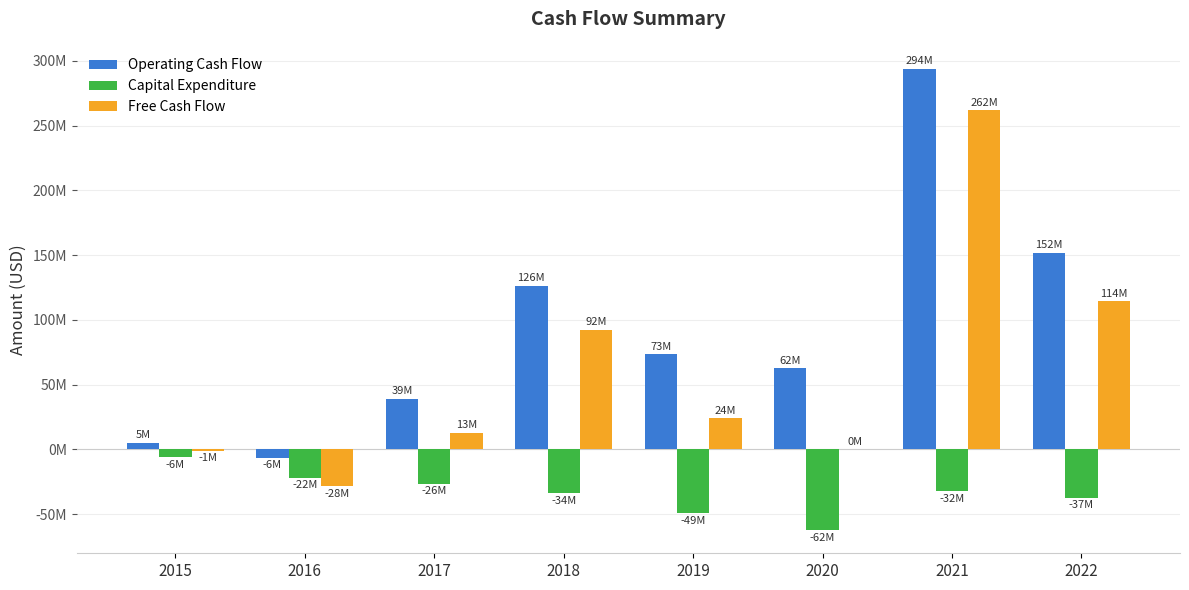

Reading left to right, extract all data points from this chart.

Operating Cash Flow: 2015=4960000	2016=-6442000	2017=39330000	2018=126231000	2019=73400000	2020=62500000	2021=293700000	2022=151600000
Capital Expenditure: 2015=-6003000	2016=-21842000	2017=-26269000	2018=-33799000	2019=-49300000	2020=-62300000	2021=-32000000	2022=-37200000
Free Cash Flow: 2015=-1043000	2016=-28284000	2017=13061000	2018=92432000	2019=24100000	2020=200000	2021=261700000	2022=114400000